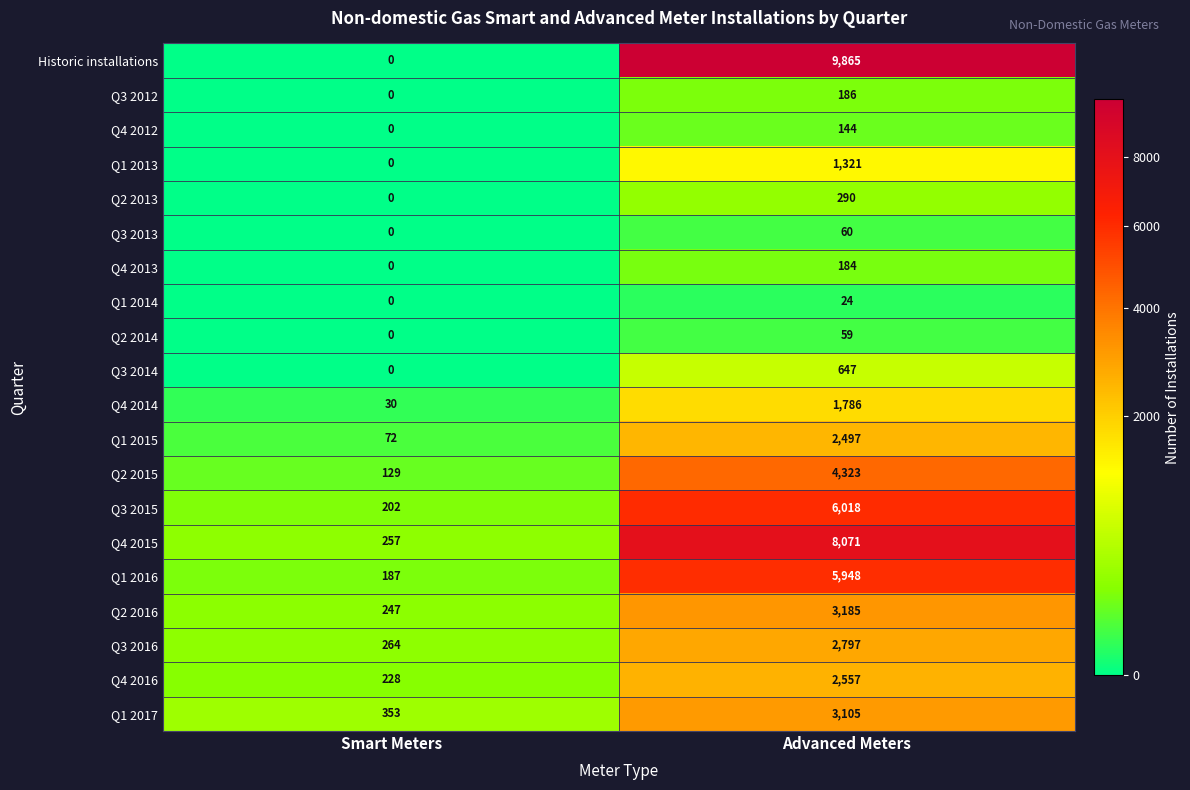

At Advanced Meters, list the series in order from largest to smallest.

Historic installations, Q4 2015, Q3 2015, Q1 2016, Q2 2015, Q2 2016, Q1 2017, Q3 2016, Q4 2016, Q1 2015, Q4 2014, Q1 2013, Q3 2014, Q2 2013, Q3 2012, Q4 2013, Q4 2012, Q3 2013, Q2 2014, Q1 2014